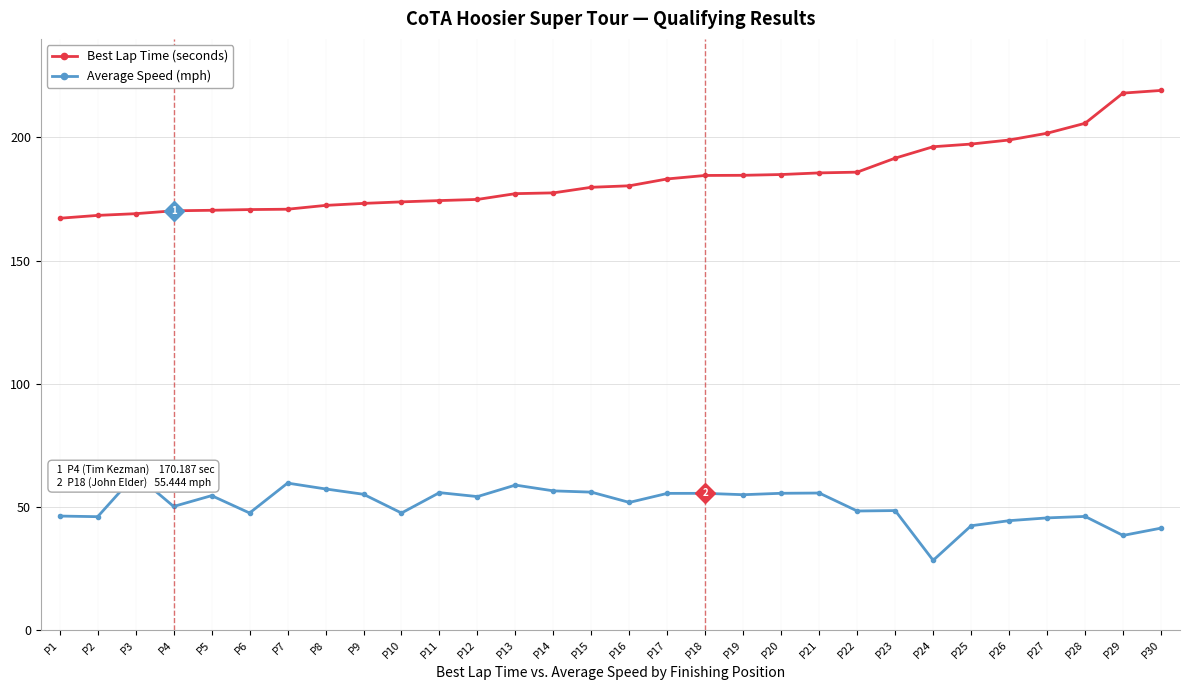

Reading left to right, extract all data points from this chart.

Best Lap Time (seconds): 167.2	168.3	169.0	170.2	170.4	170.7	170.8	172.4	173.2	173.8	174.3	174.8	177.2	177.5	179.7	180.3	183.1	184.5	184.6	184.9	185.6	185.9	191.6	196.2	197.3	198.9	201.7	205.7	218.0	219.1
Average Speed (mph): 46.2	46.0	63.1	50.1	54.5	47.5	59.6	57.2	55.1	47.5	55.7	54.1	58.8	56.4	55.9	51.8	55.4	55.4	54.9	55.5	55.6	48.3	48.4	28.2	42.3	44.3	45.5	46.1	38.3	41.3